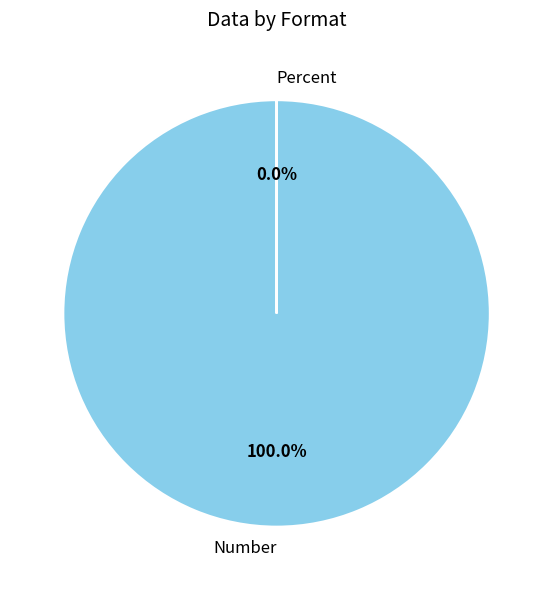

Between Number and Percent, which is larger?

Number